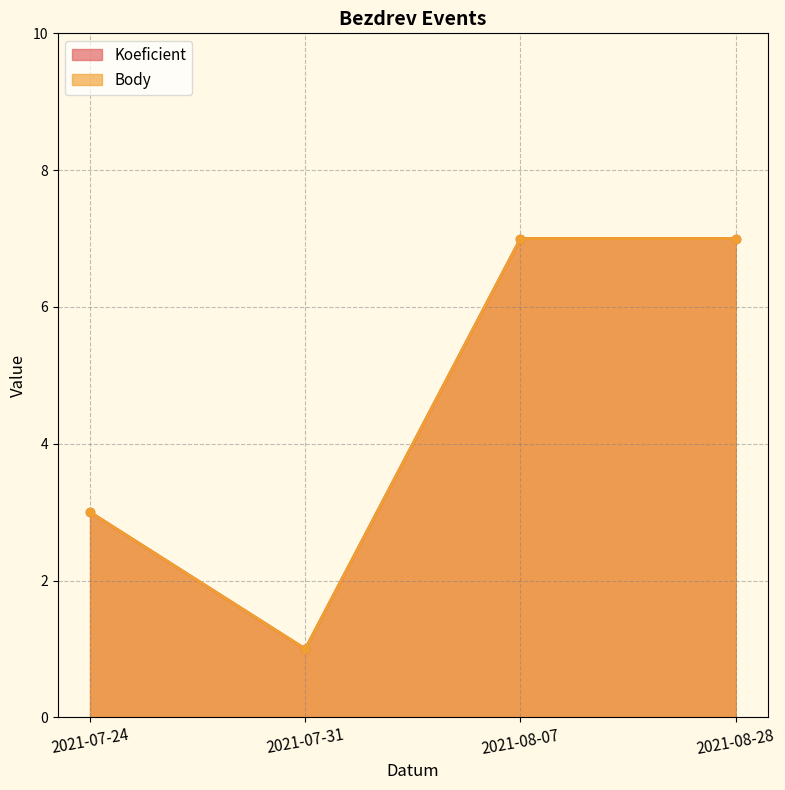

Reading right to left, extract all data points from this chart.

Koeficient: 2021-08-28=7	2021-08-07=7	2021-07-31=1	2021-07-24=3
Body: 2021-08-28=7	2021-08-07=7	2021-07-31=1	2021-07-24=3